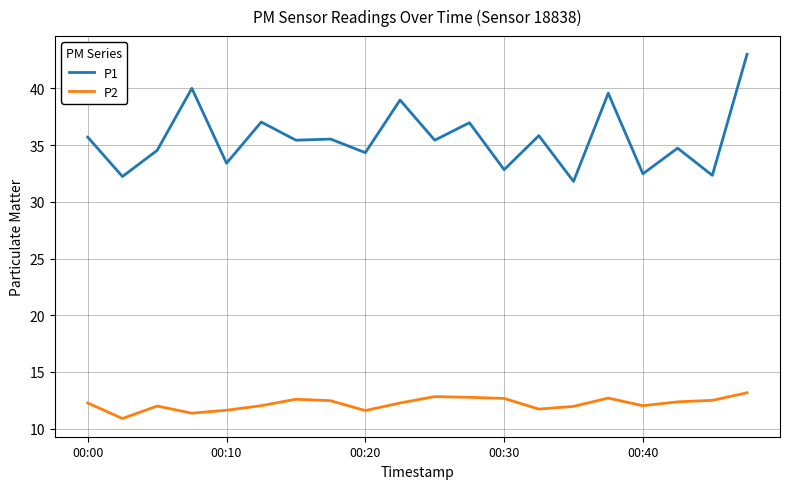

What is the maximum value for P2?

13.2